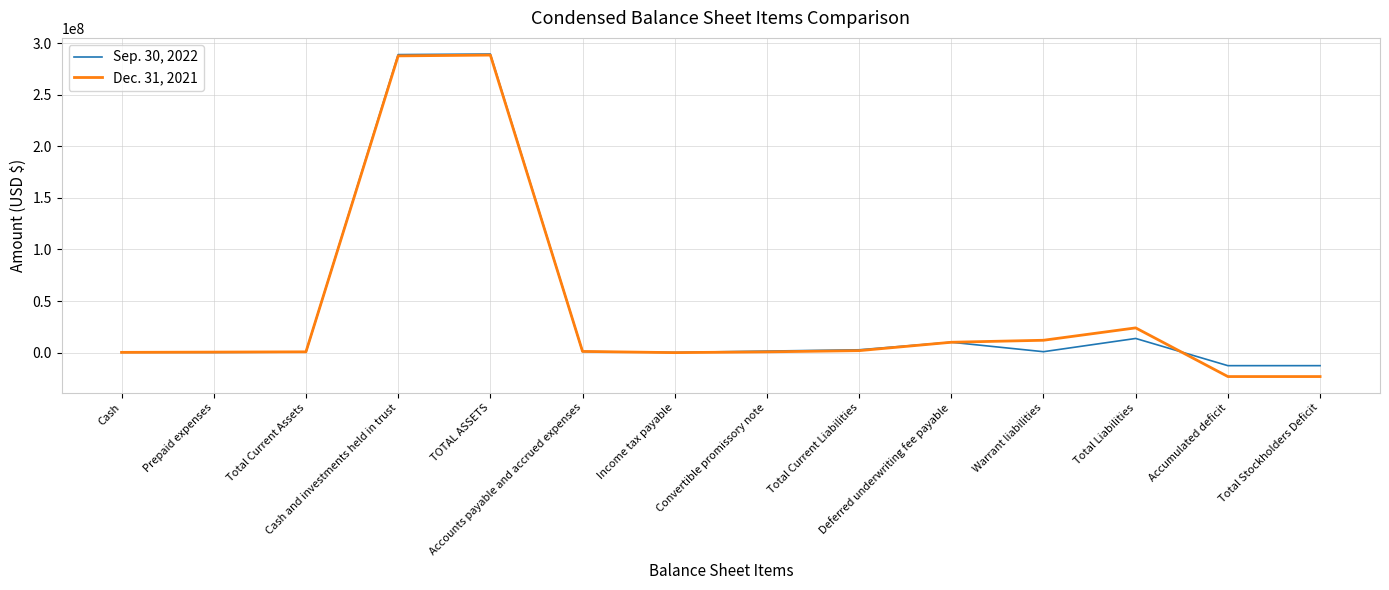

What is the smallest value displayed?

-23181522